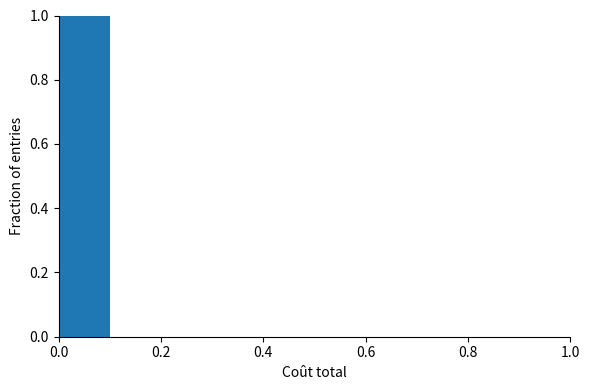

Over which range of the x-axis is the bar tallest?

0.0 to 0.1